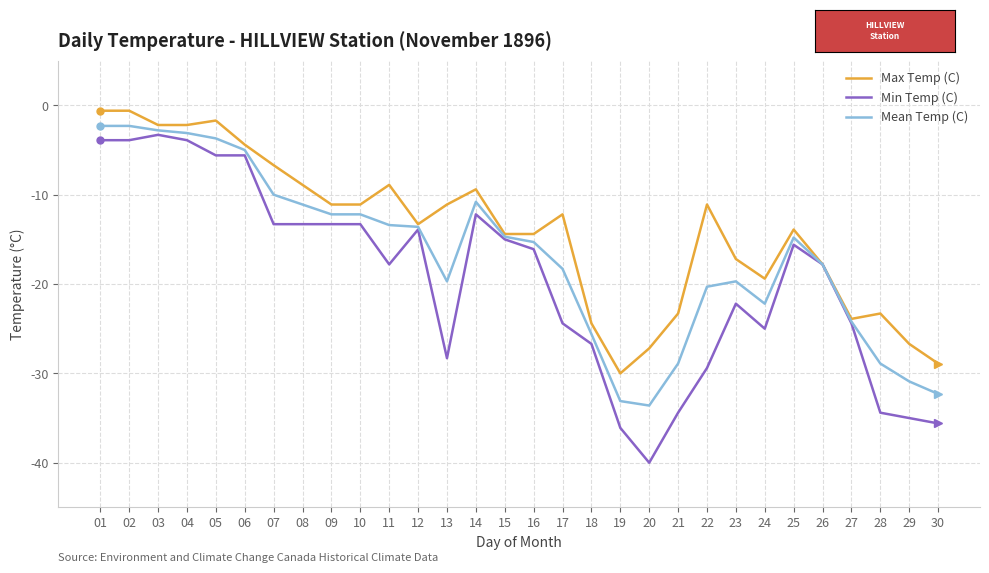

Between 01 and 20, which series saw the biggest shift?

Min Temp (C)